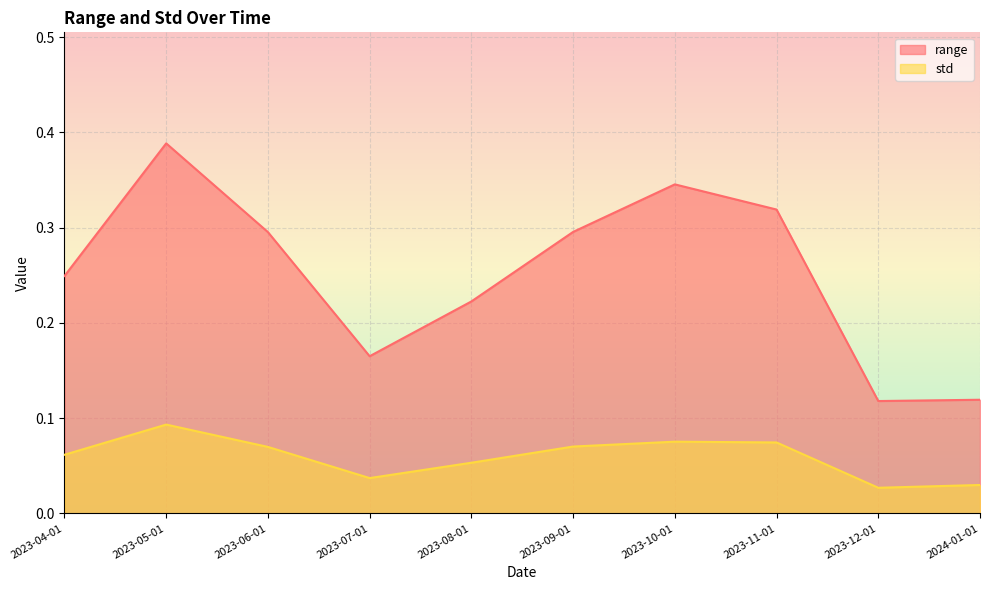

At which category does the chart reach its minimum across all series?

2023-12-01